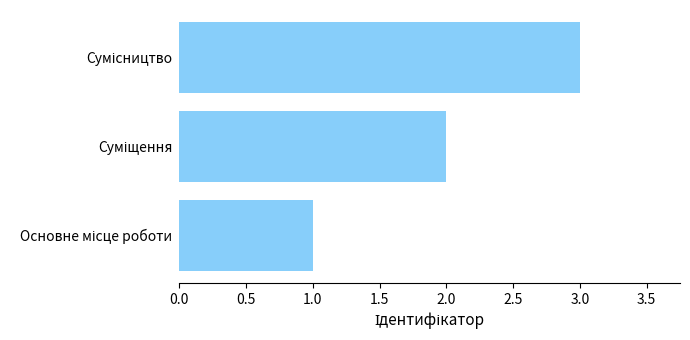

What is the sum of all values?

6